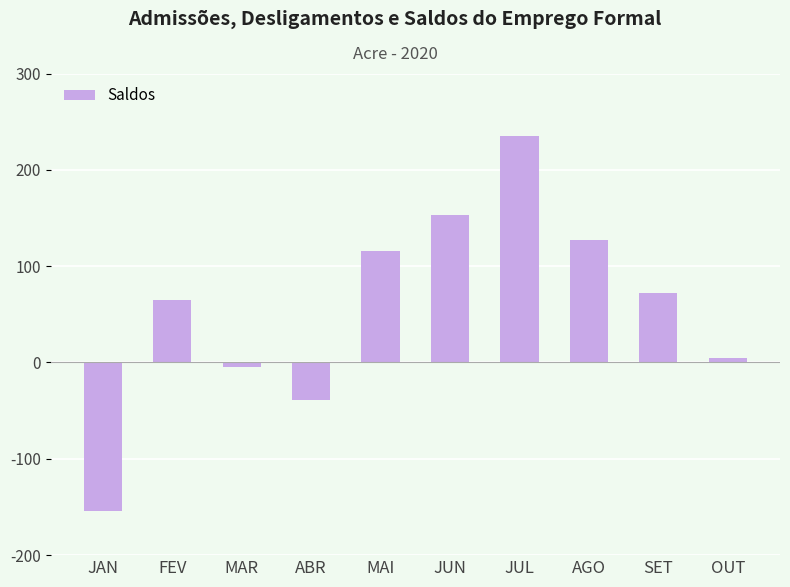

What is the sum of all values?

575